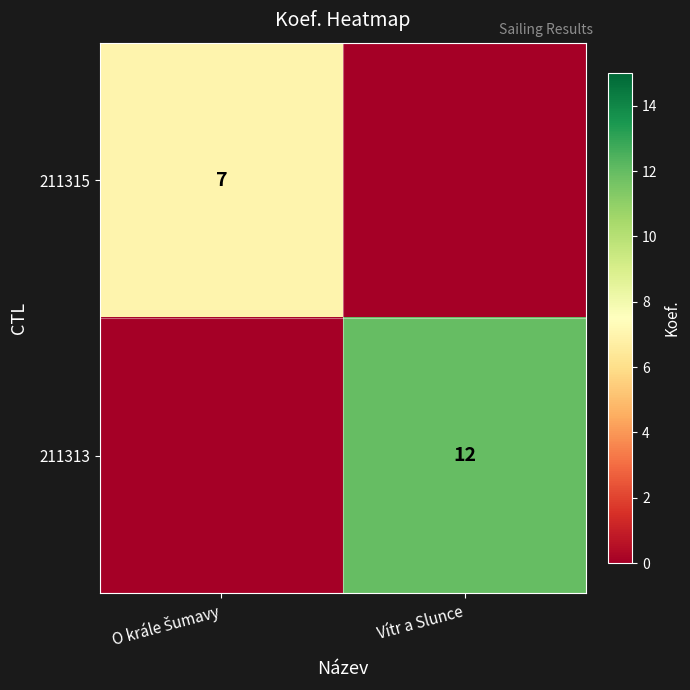

Is the value of 211315 at O krále Šumavy greater than the value of 211313 at Vítr a Slunce?

No